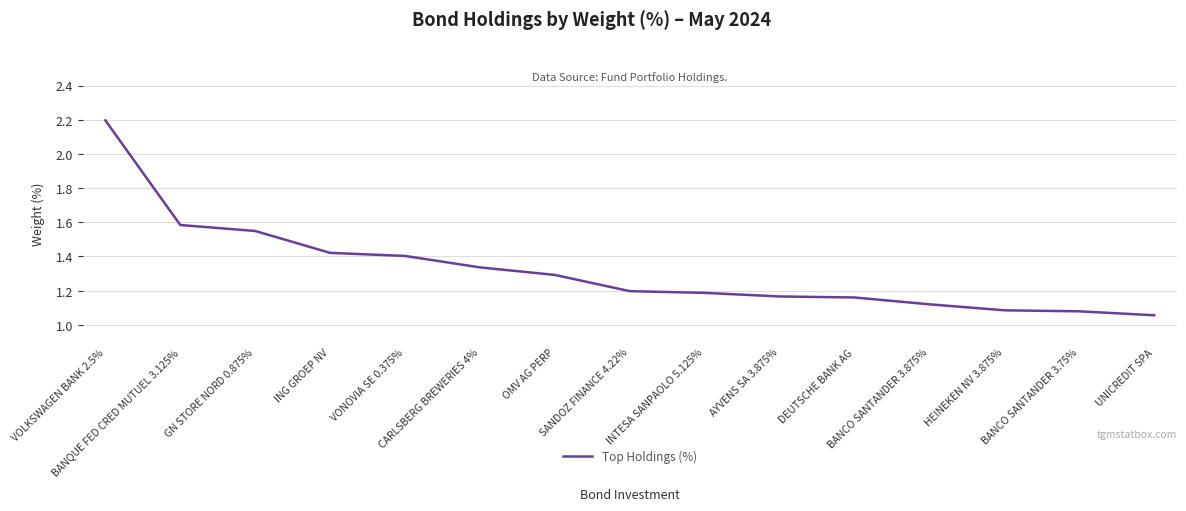

The value at ING GROEP NV is 0.9. True or false?

False